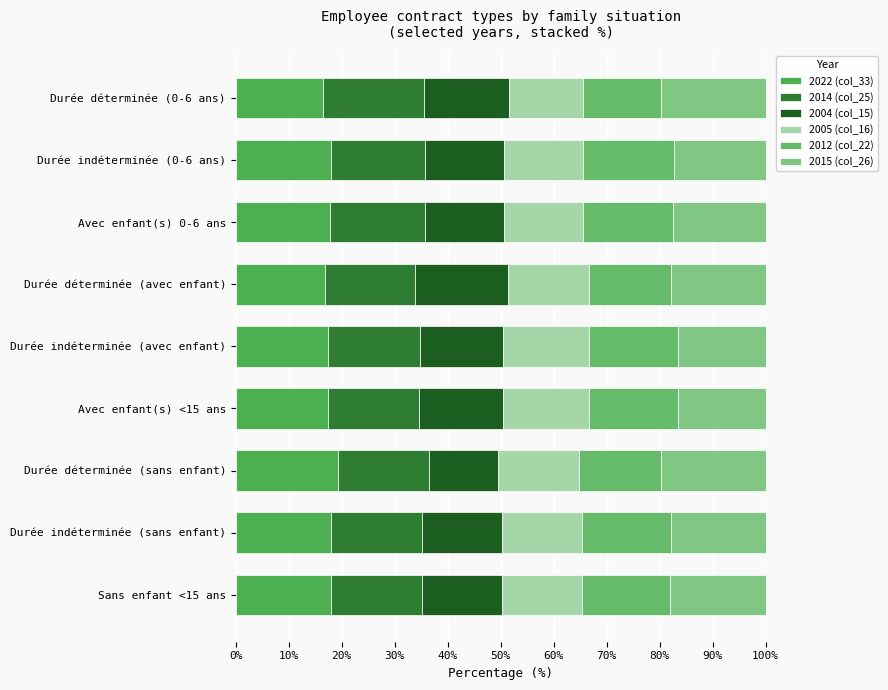

Count the number of data series in this chart.

6